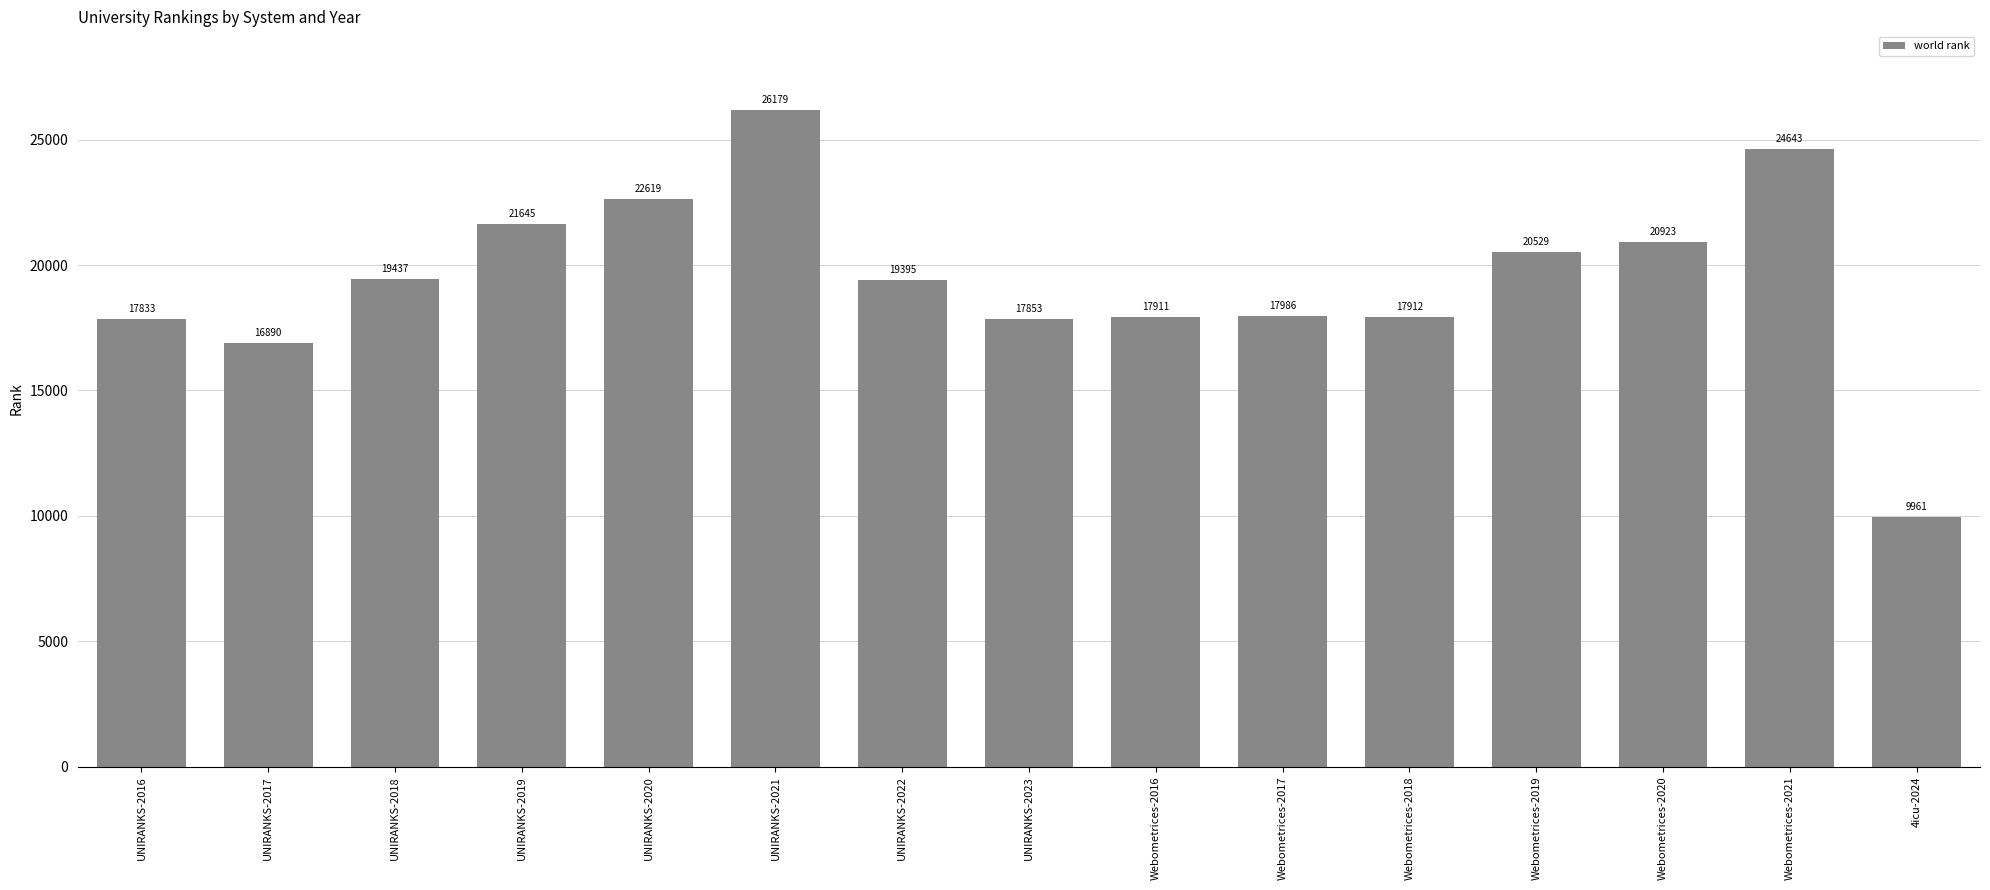

How many categories are shown in the chart?

15